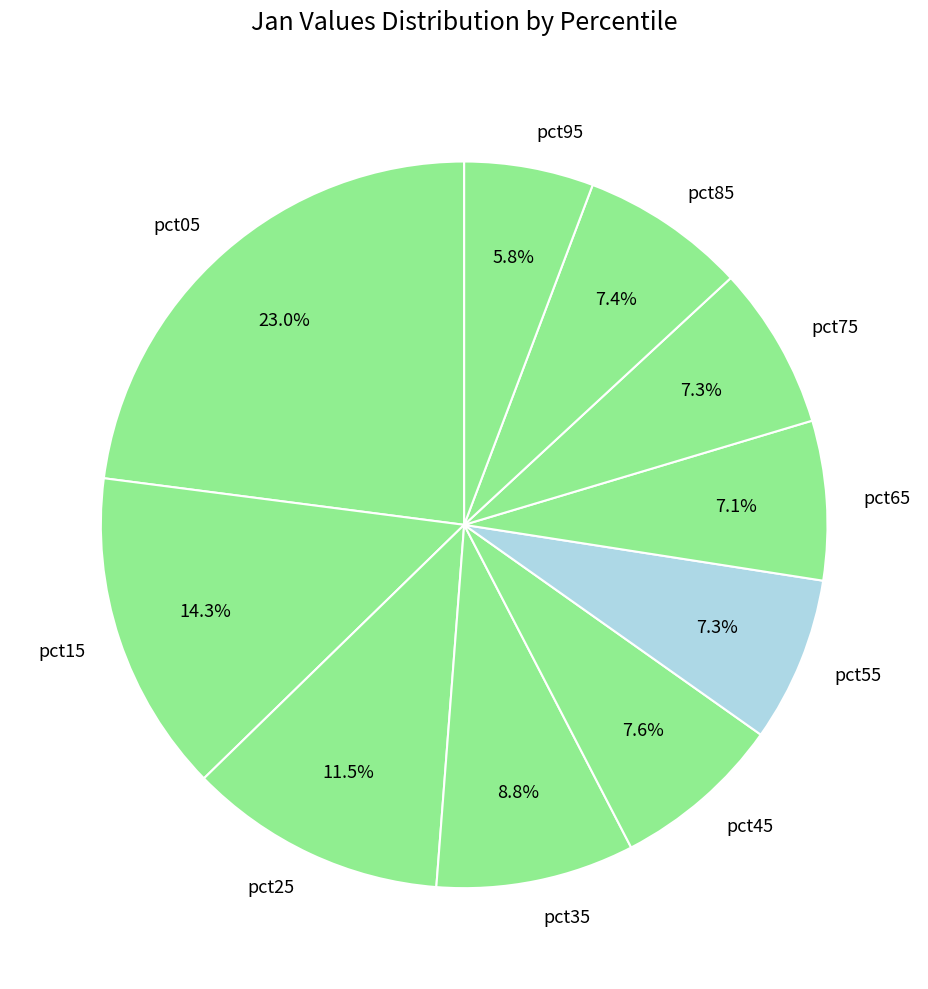

What percentage is NOT represented by pct25?

88.5%